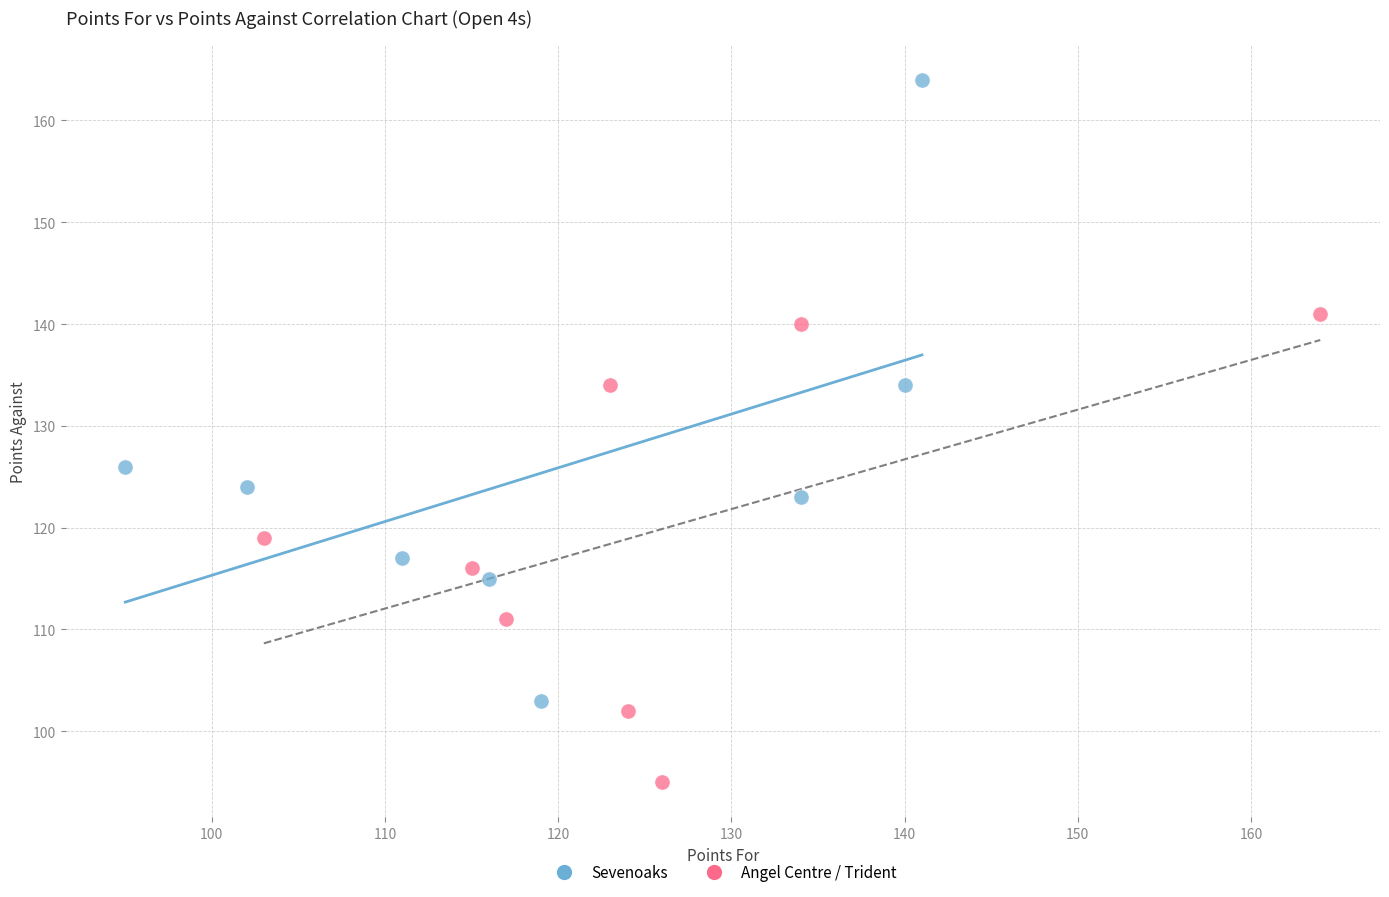

Which series contains the lowest Y value?

Angel Centre / Trident